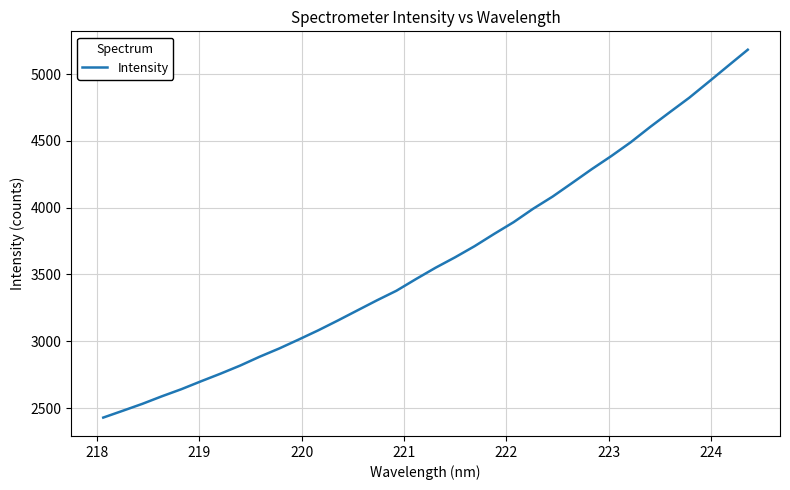

What is the minimum value shown in the chart?

2429.3